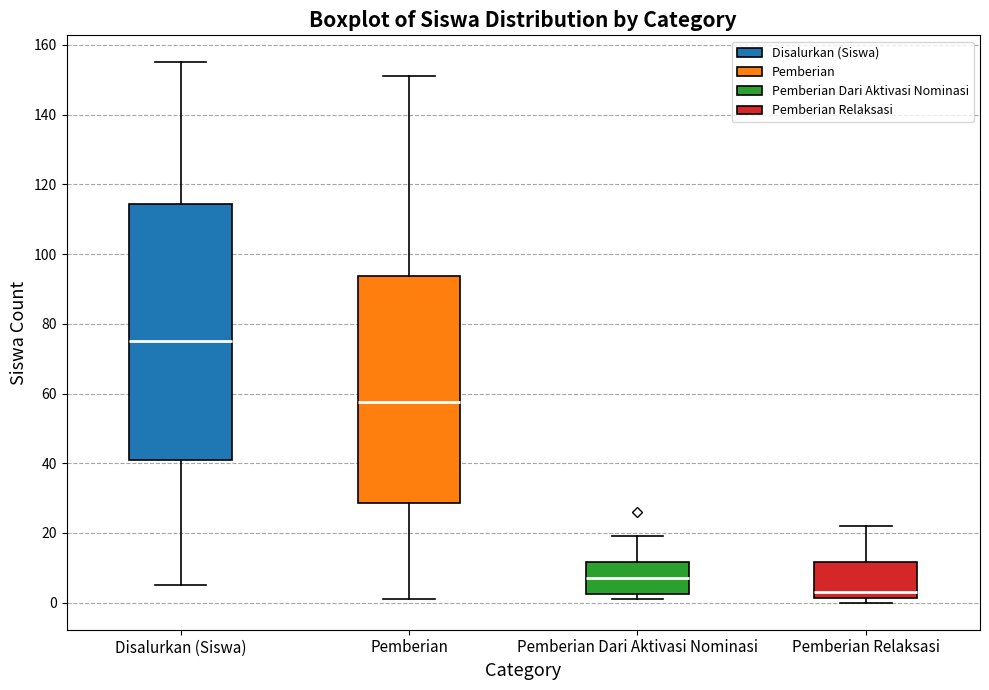

Reading left to right, read every box against the y-axis: the position of its median line, the range the box covers, and the ends of its whiskers. The values are not printed on the chart, so give them approximately, as read against the axis.

Disalurkan (Siswa): median 76, box 42 to 114, whiskers 6 to 156
Pemberian: median 58, box 28 to 94, whiskers 2 to 152
Pemberian Dari Aktivasi Nominasi: median 8, box 2 to 12, whiskers 2 (just below the box's lower edge) to 20
Pemberian Relaksasi: median 4, box 2 to 12, whiskers 0 to 22